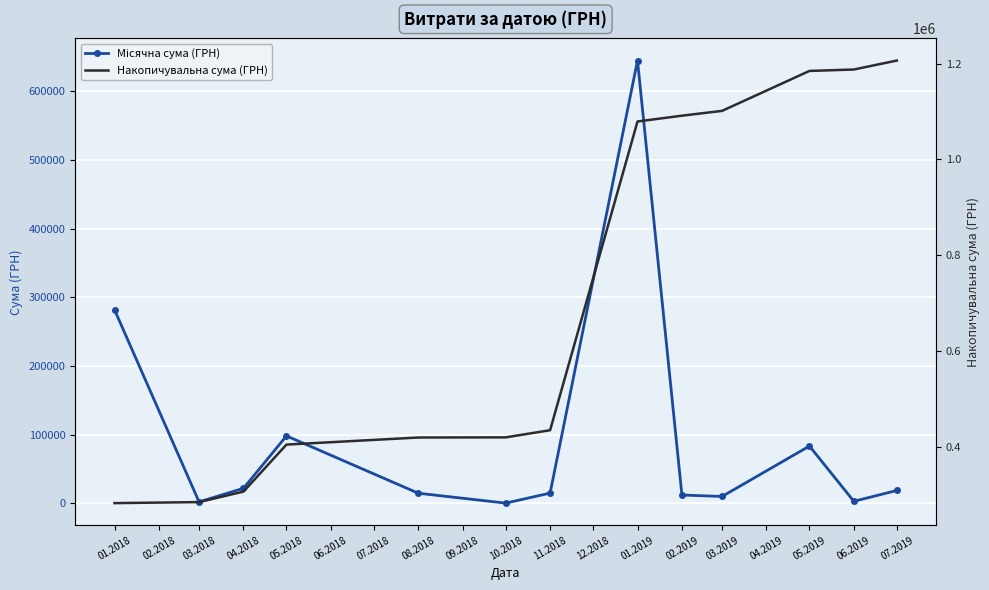

What is the difference between the maximum and minimum values in the Накопичувальна сума (ГРН) series?

924692.0